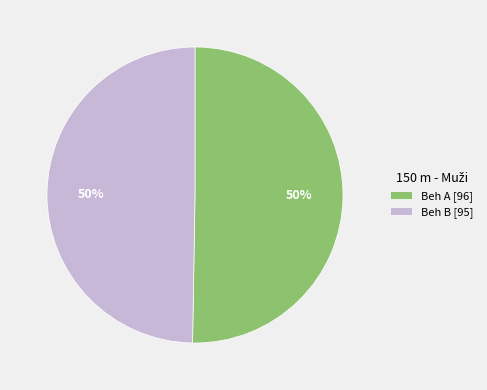

What is the ratio of the value at Beh B [95] to the value at Beh A [96]?

1.0